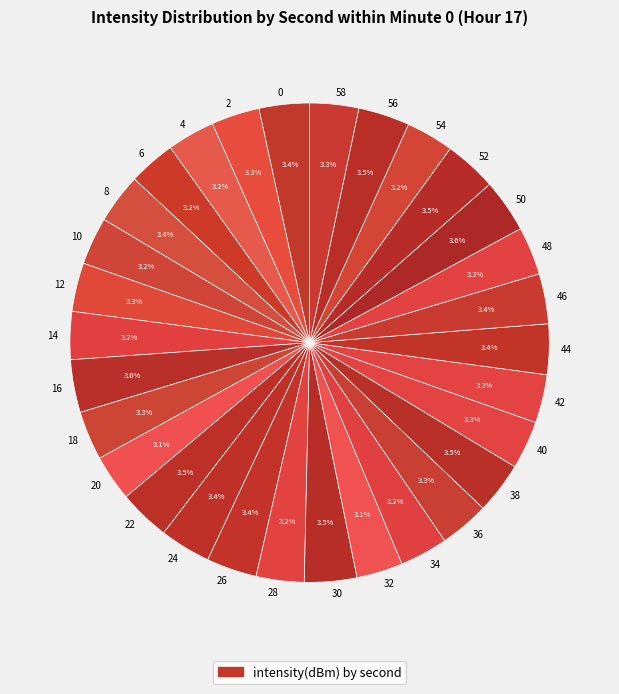

To the nearest percent, what portion does 40 represent?

3%